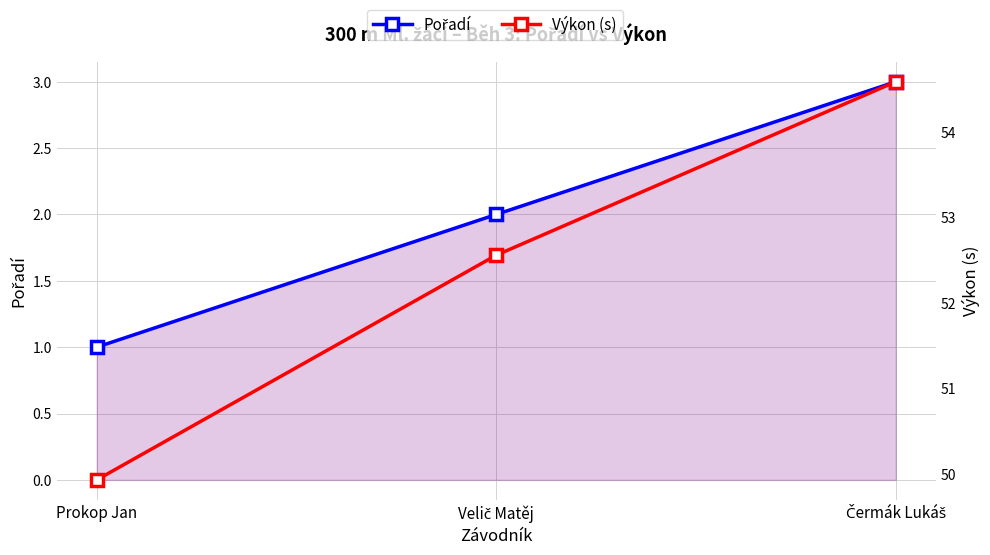

How many categories are shown in the chart?

3